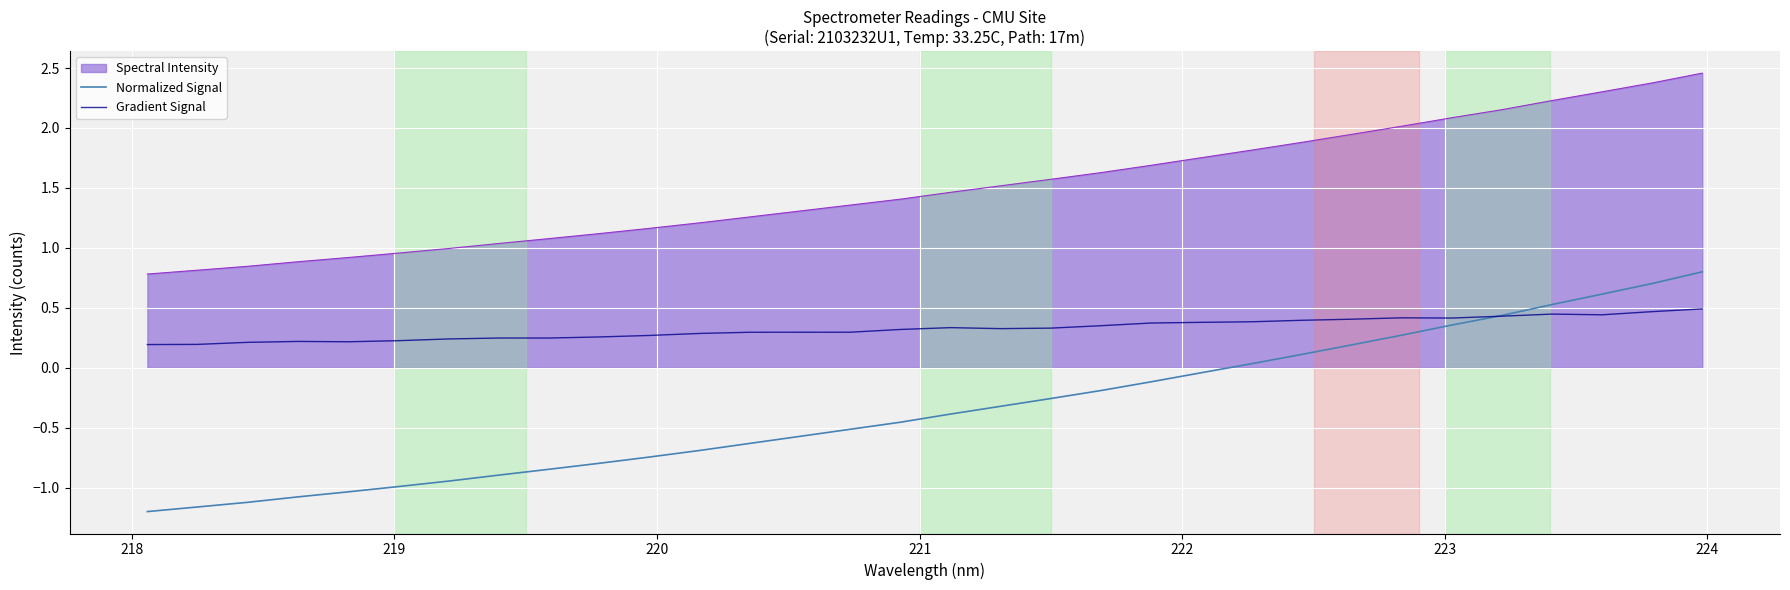

Which series has the largest total across all categories?

Spectral Intensity